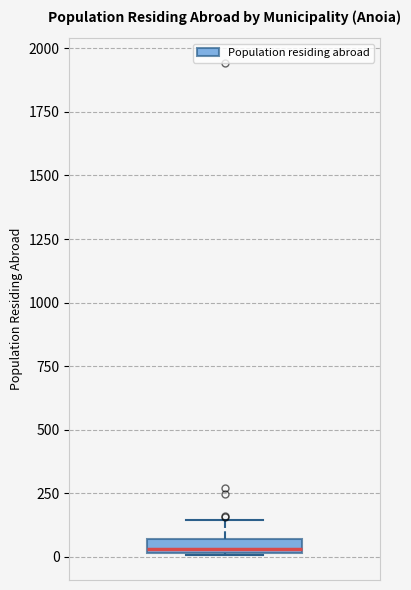

Where does the upper whisker of the box end on the y-axis? The values are not printed on the chart, so give them approximately, as read against the axis.

150